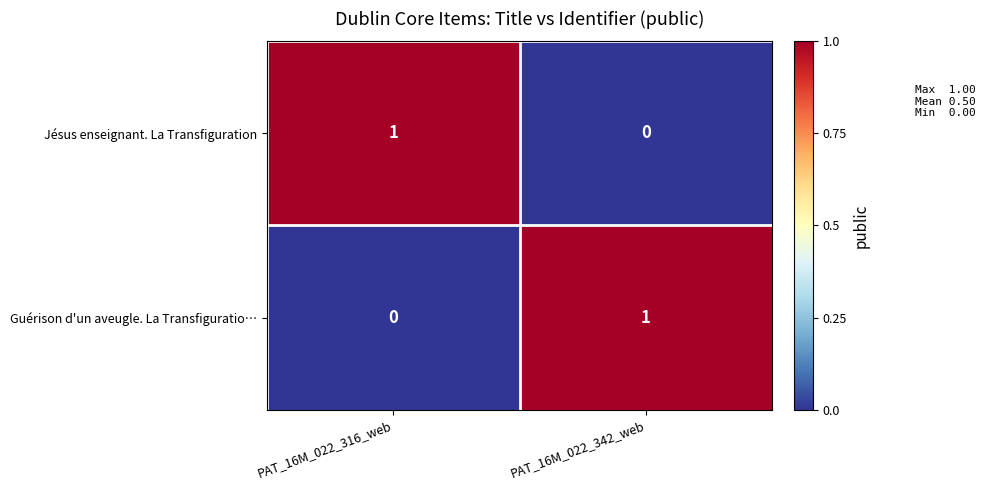

What is the spread (max minus min) of values at PAT_16M_022_342_web?

1